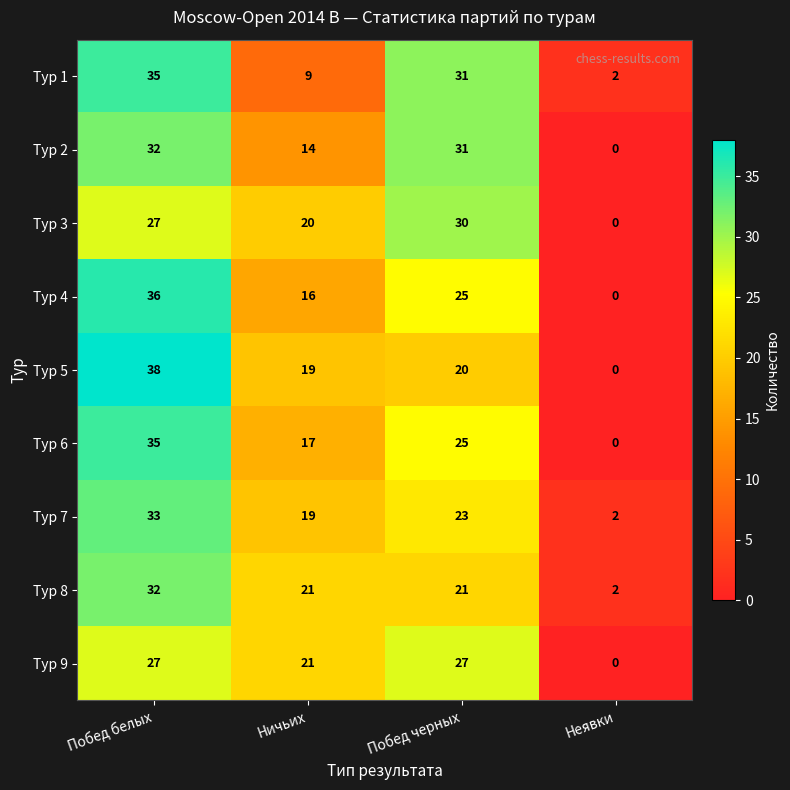

What is the total value across all series at Побед черных?

233